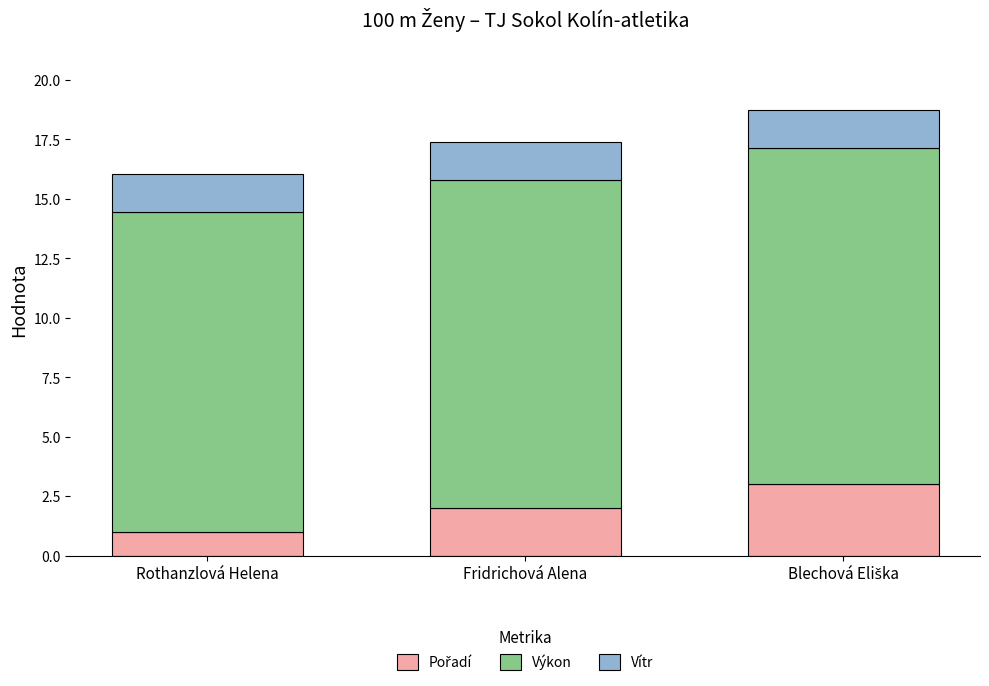

List the labels in order of Vítr value, smallest first.

Rothanzlová Helena, Fridrichová Alena, Blechová Eliška